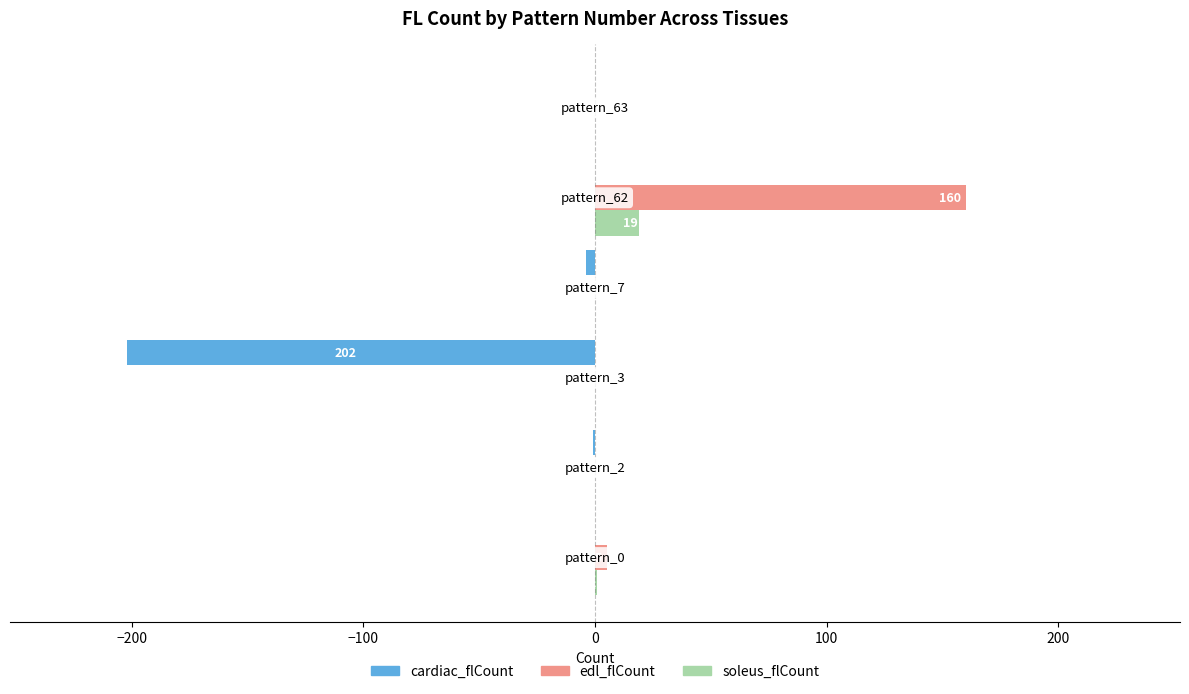

What is the greatest value displayed?

160